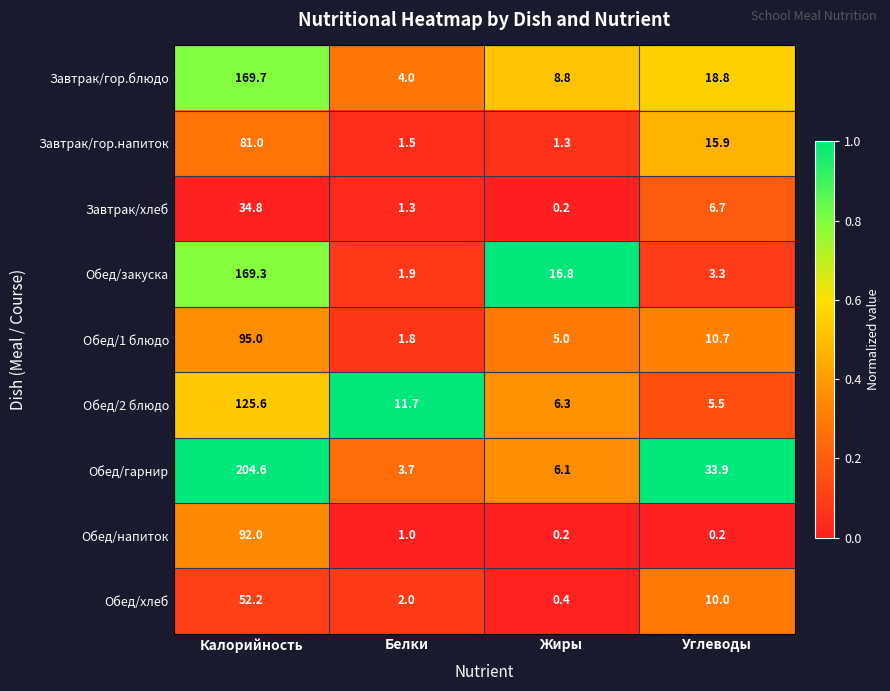

True or false: Завтрак/хлеб has a value of 0.4 at Белки.

False